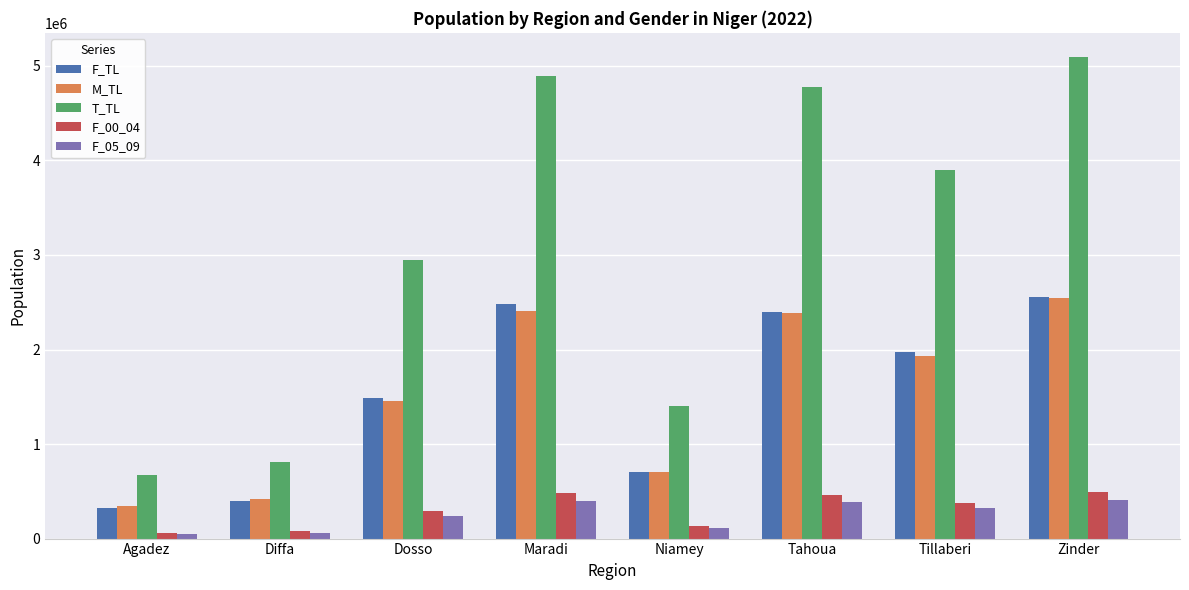

Which series has the largest total across all categories?

T_TL